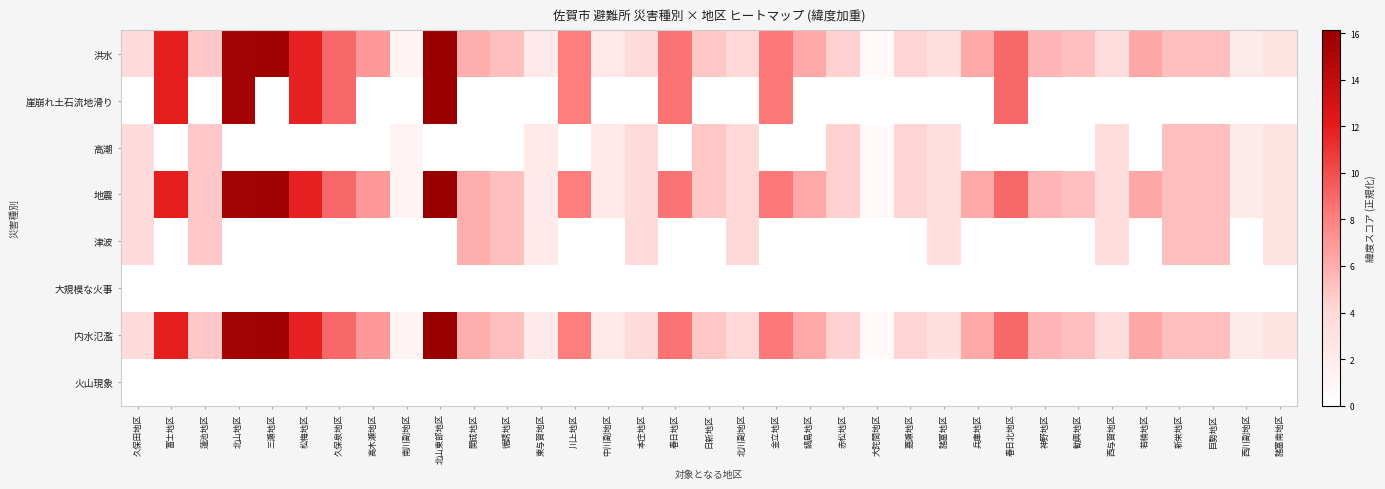

What is the spread (max minus min) of values at 勧興地区?

5.2